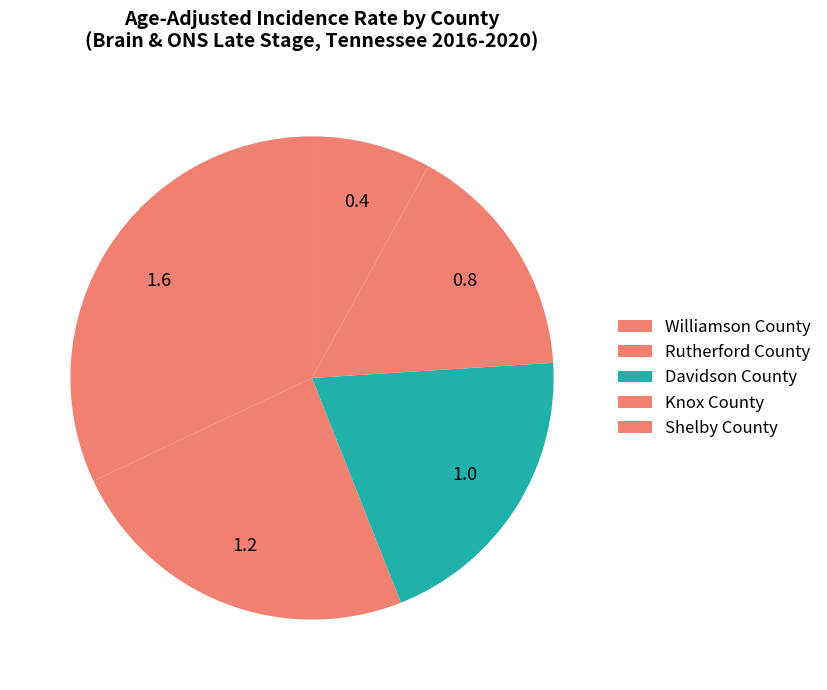

Count the number of slices in the pie.

5